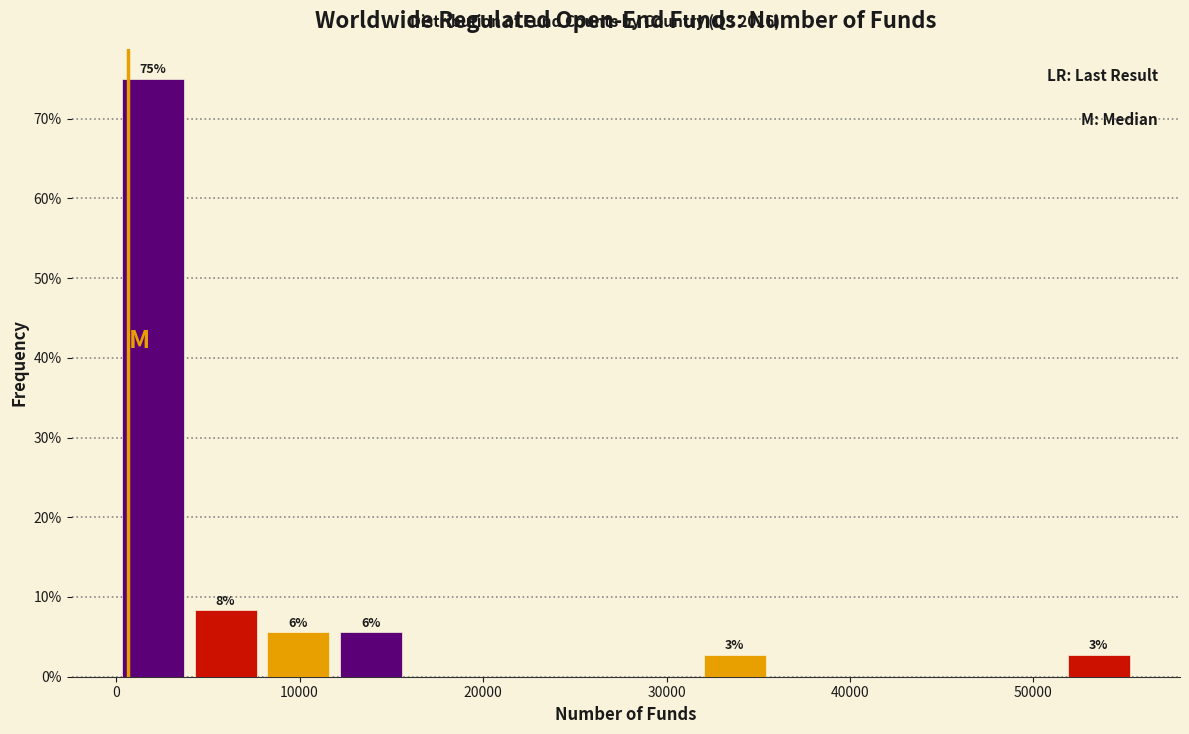

Read against the x-axis, roughly where is the centre of the tallest bar?

2000